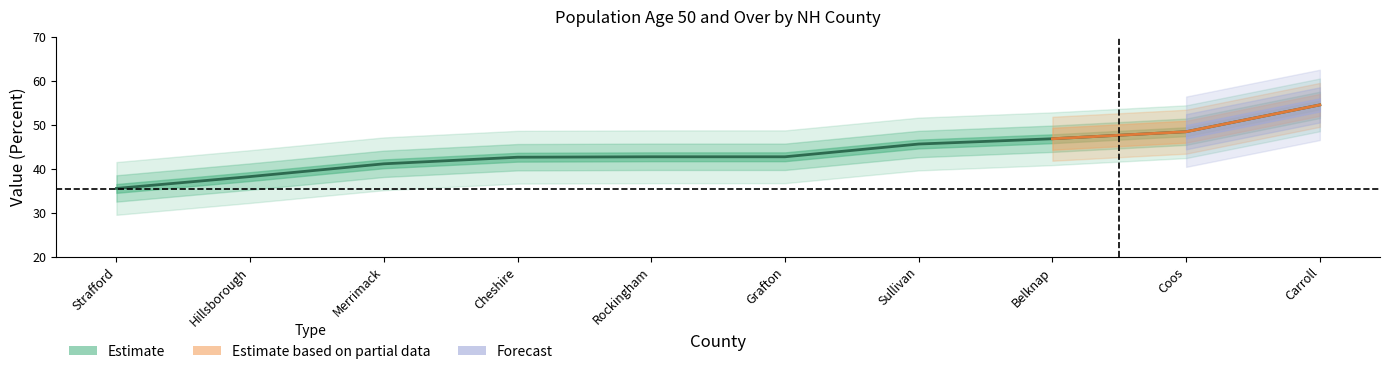

Between Carroll and Belknap, which is larger?

Carroll